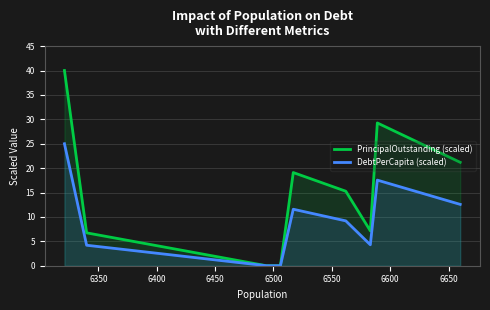

How many values in DebtPerCapita (scaled) are above zero?

7